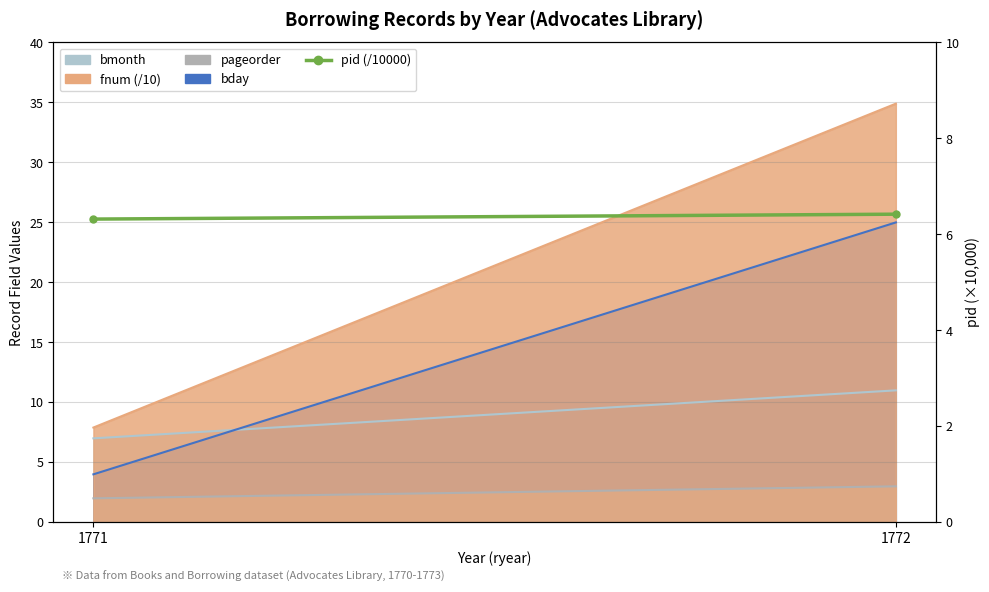

What is the average value?

6.4